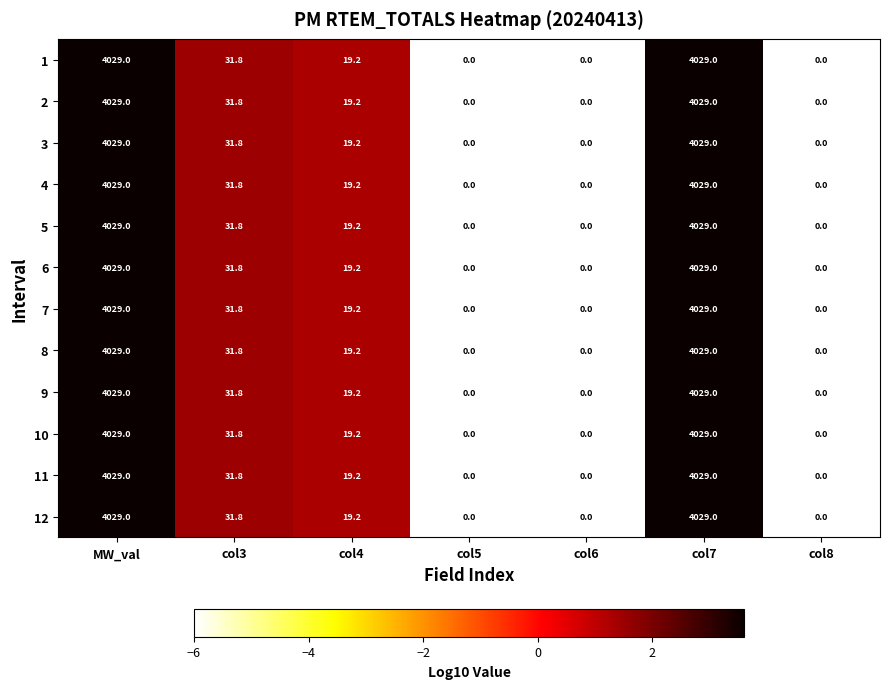

Where is 3 nearest to the value 2014?

col3